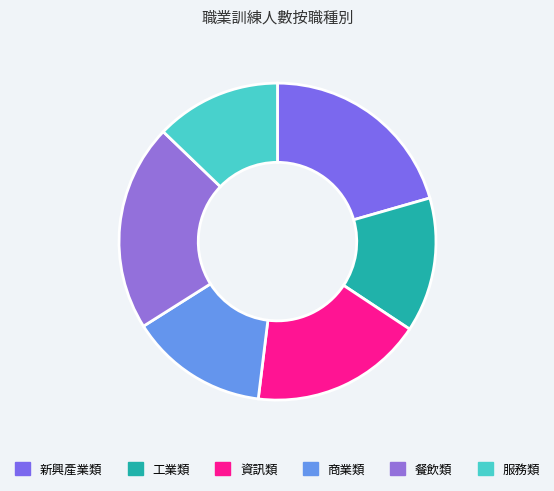

How many segments does this pie chart have?

6